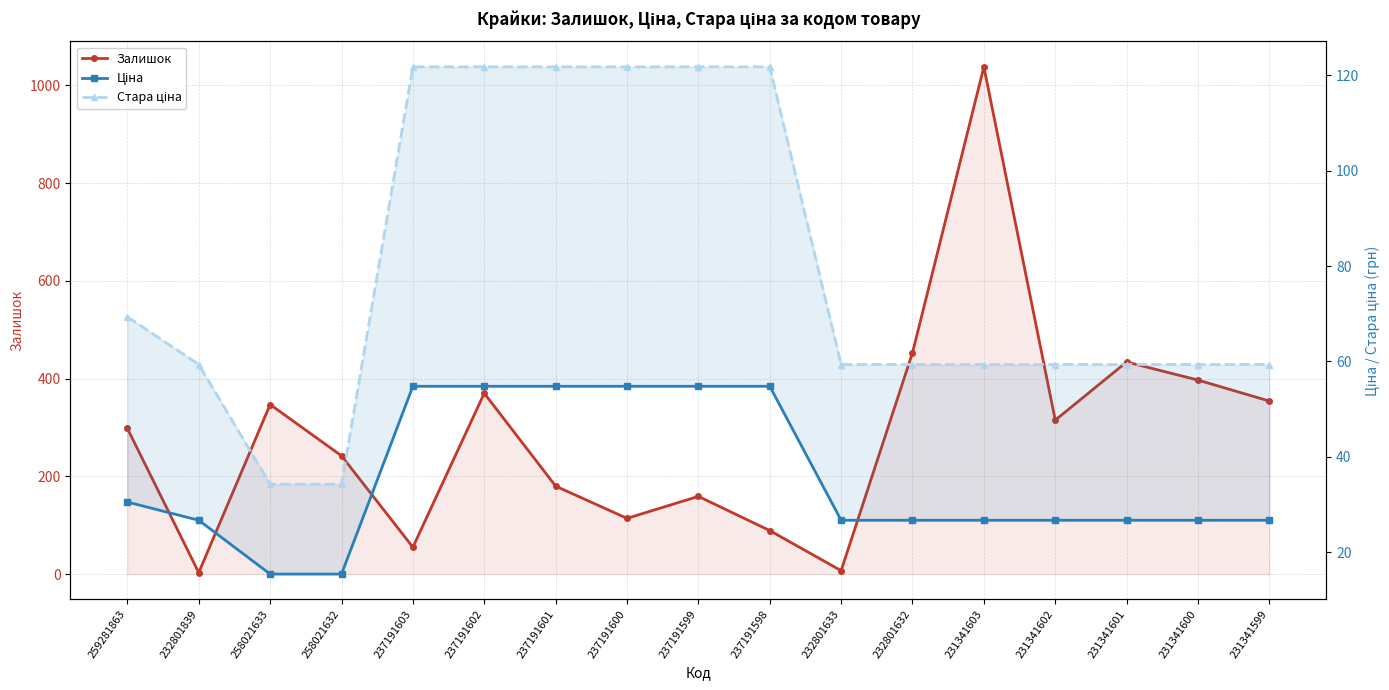

Where is Стара ціна nearest to the value 78?

259281863